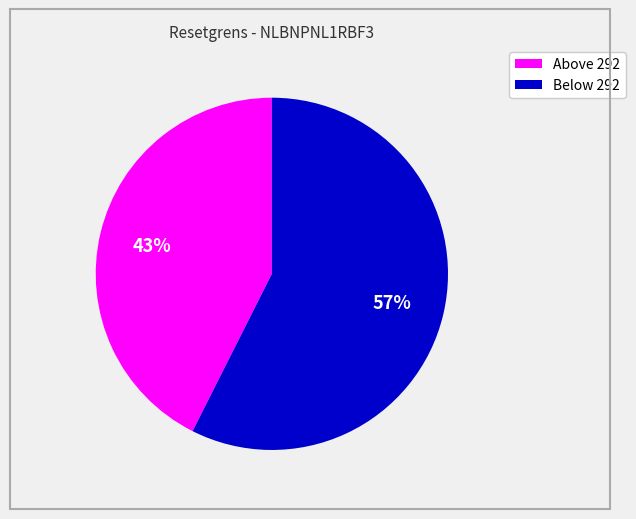

How many slices are in this pie chart?

2